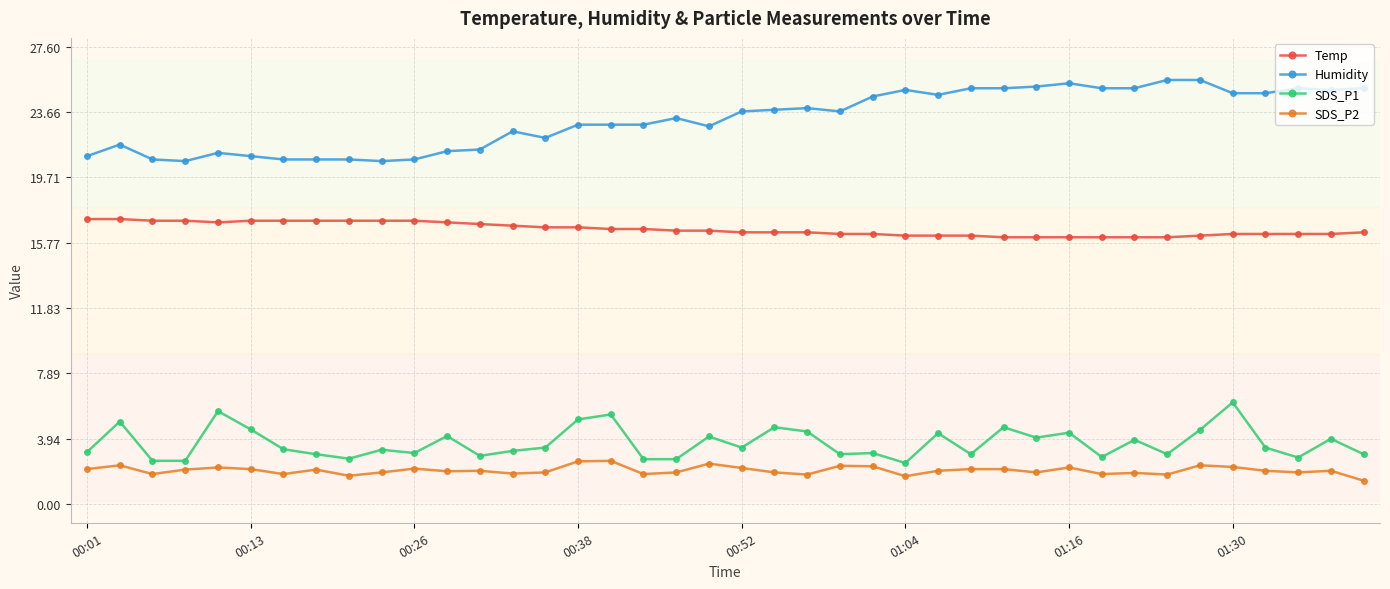

True or false: SDS_P1 and Humidity intersect in this chart.

False